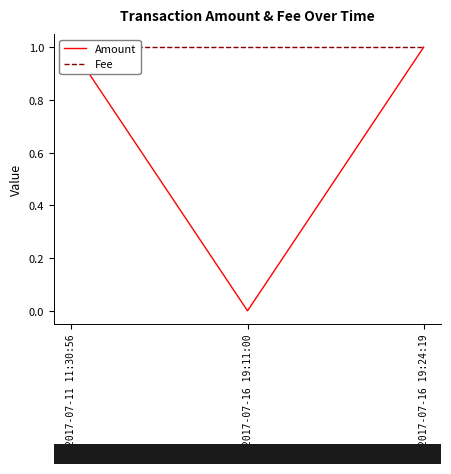

Is the value of Amount at 2017-07-16 19:11:00 greater than the value of Fee at 2017-07-16 19:11:00?

No